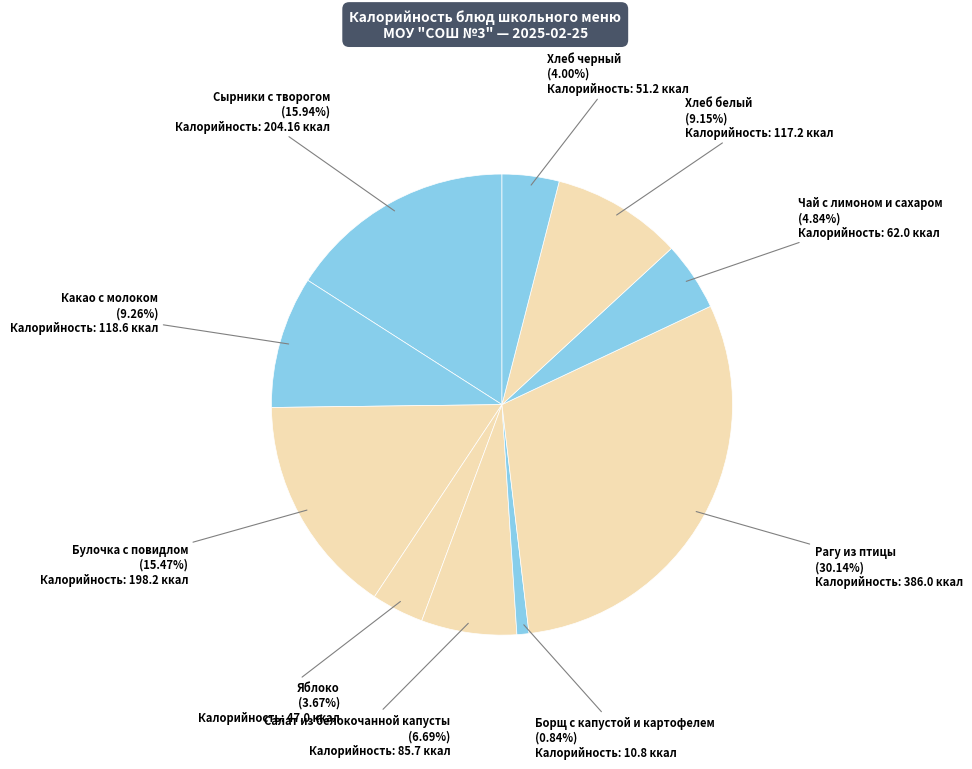

How many slices are in this pie chart?

10